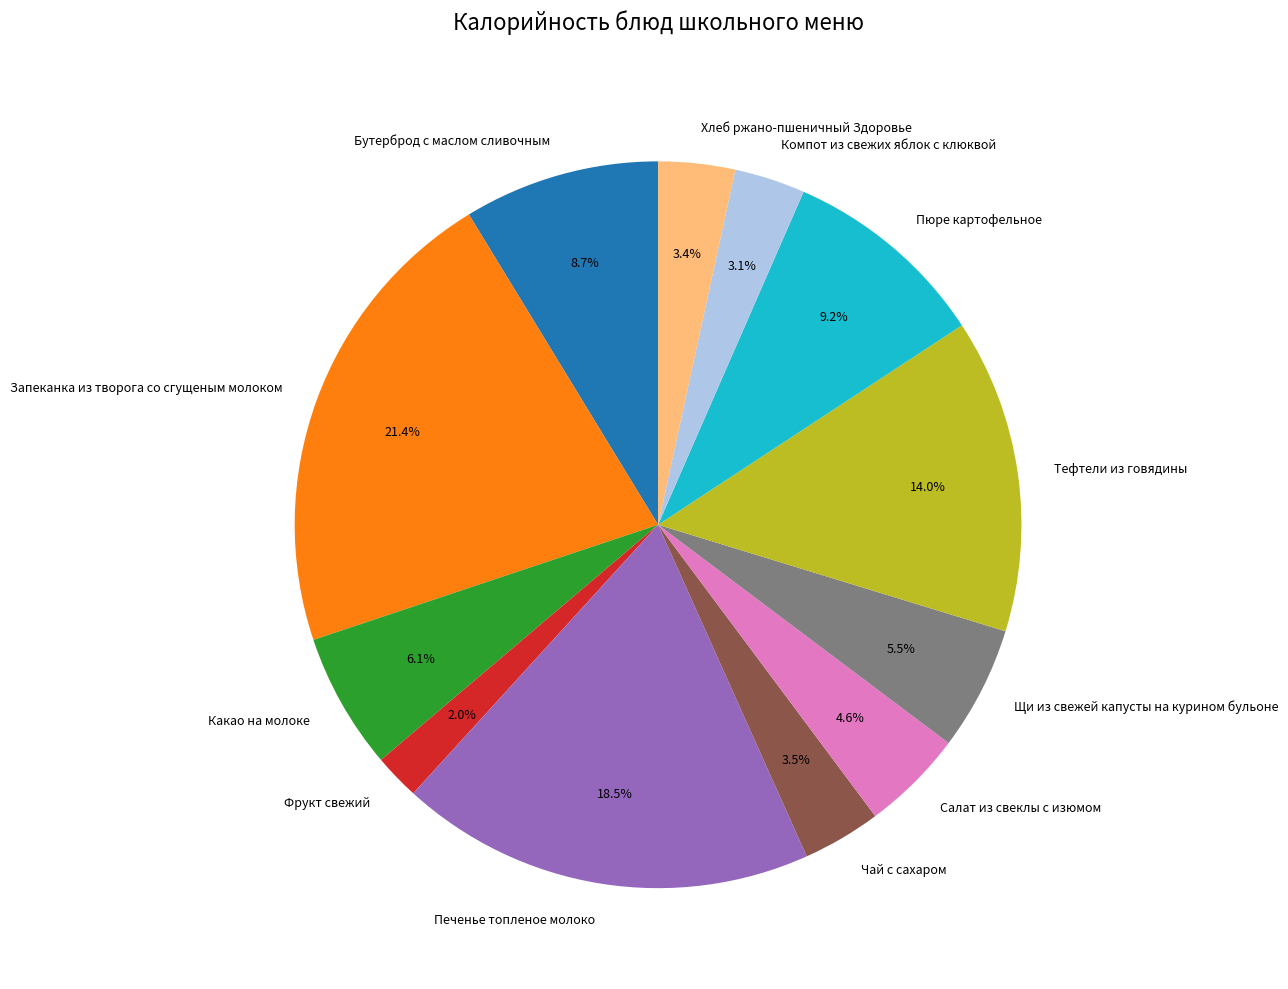

Is it true that Щи из свежей капусты на курином бульоне is 1% of the pie?

False